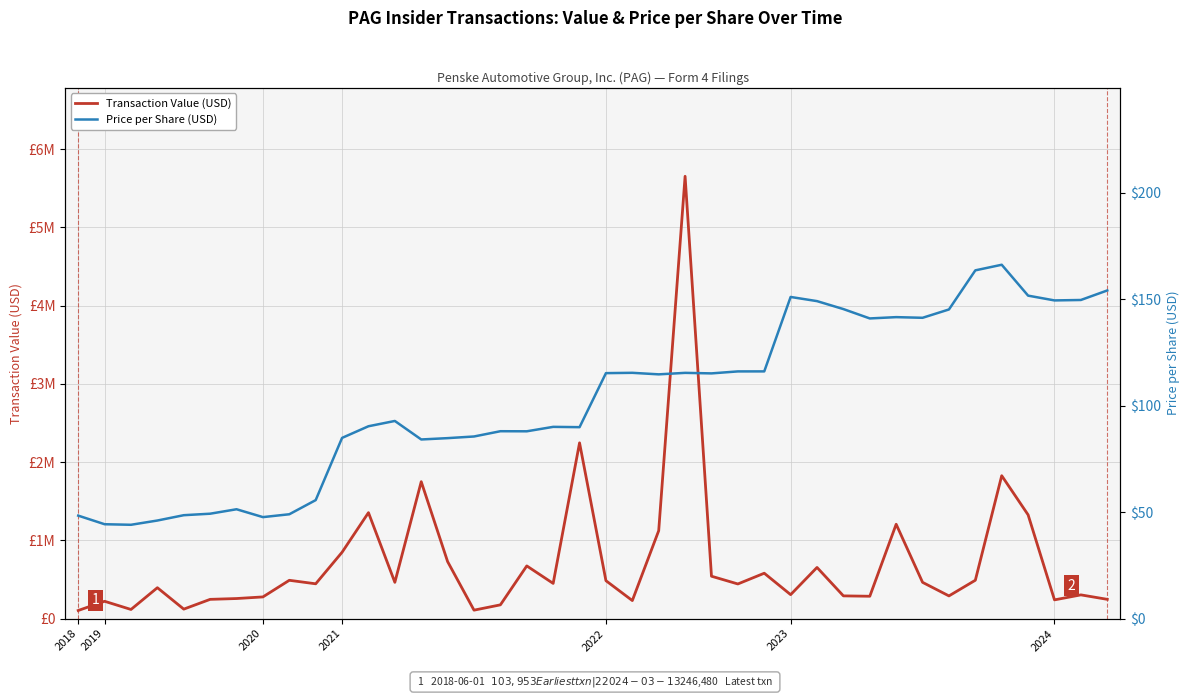

Rank the series at 33 from highest to lowest value.

Transaction Value (USD), Price per Share (USD)